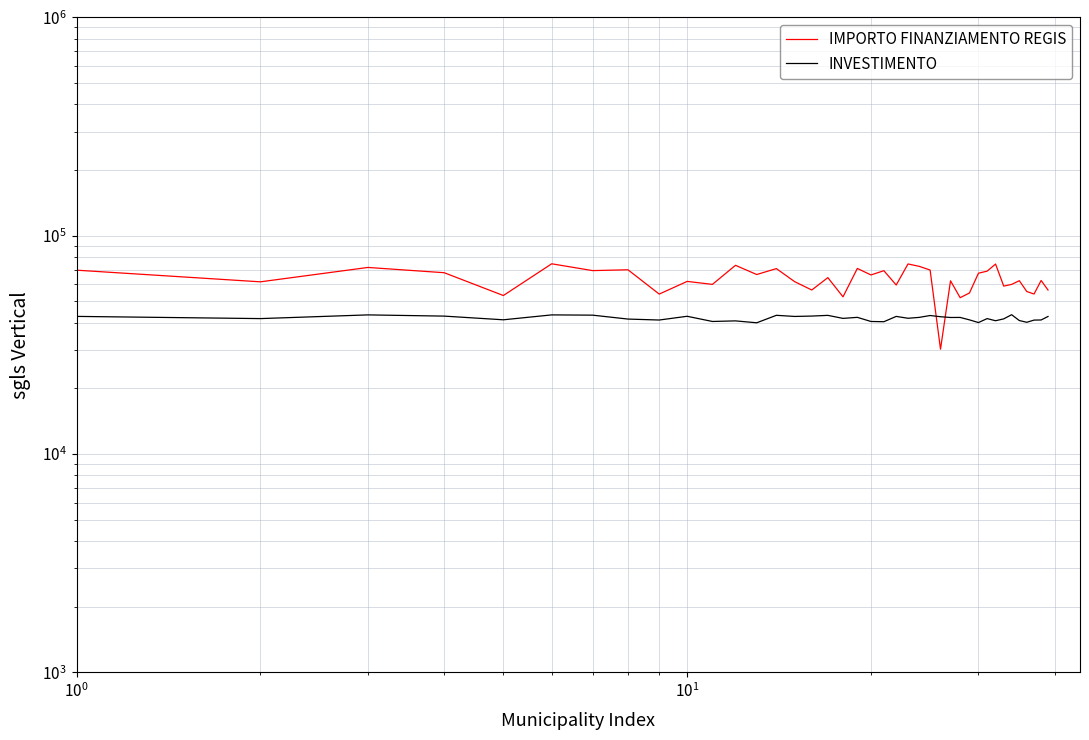

Which series has the widest spread of values?

IMPORTO FINANZIAMENTO REGIS